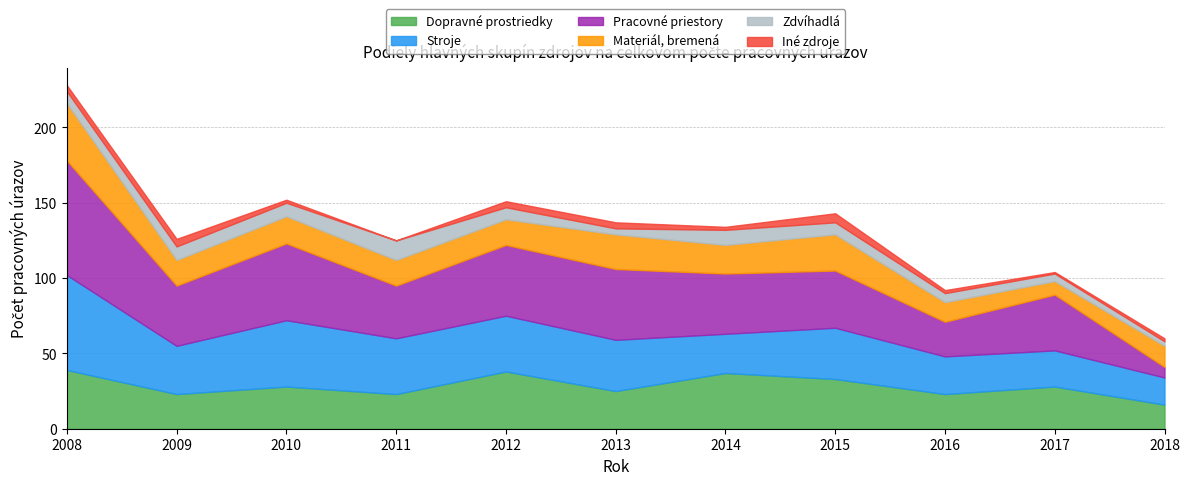

Reading right to left, list all the values displayed in this chart.

Dopravné prostriedky: 16	28	23	33	37	25	38	23	28	23	39
Stroje: 18	24	25	34	26	34	37	37	44	32	63
Pracovné priestory: 7	37	23	38	40	47	47	35	51	40	76
Materiál, bremená: 14	9	13	24	19	23	17	17	18	17	38
Zdvíhadlá: 3	5	6	8	10	4	8	13	9	9	8
Iné zdroje: 2	1	2	6	2	4	4	0	2	5	4